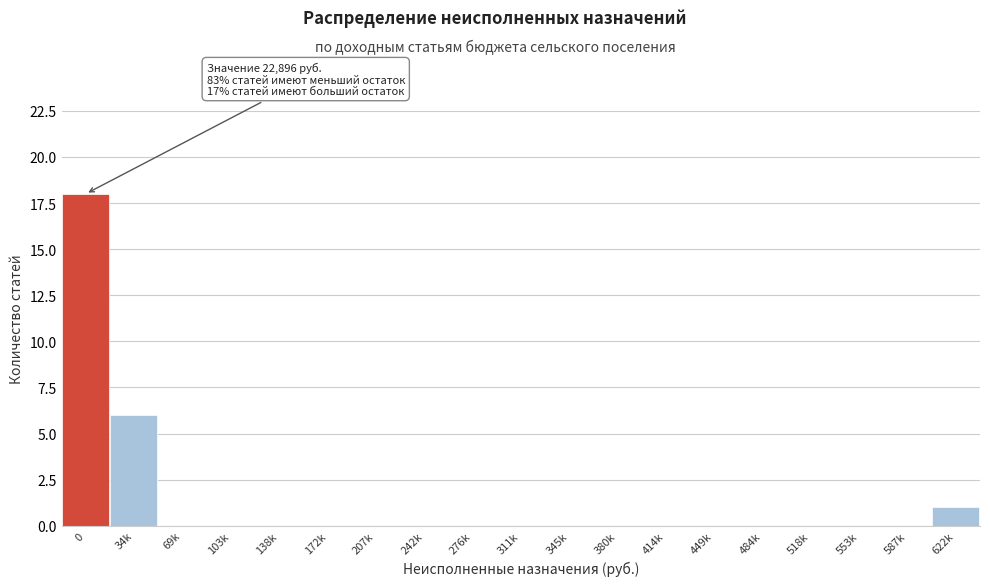

Reading left to right, transcribe all the data shown in this chart.

0=18	34k=6	69k=0	103k=0	138k=0	172k=0	207k=0	242k=0	276k=0	311k=0	345k=0	380k=0	414k=0	449k=0	484k=0	518k=0	553k=0	587k=0	622k=1